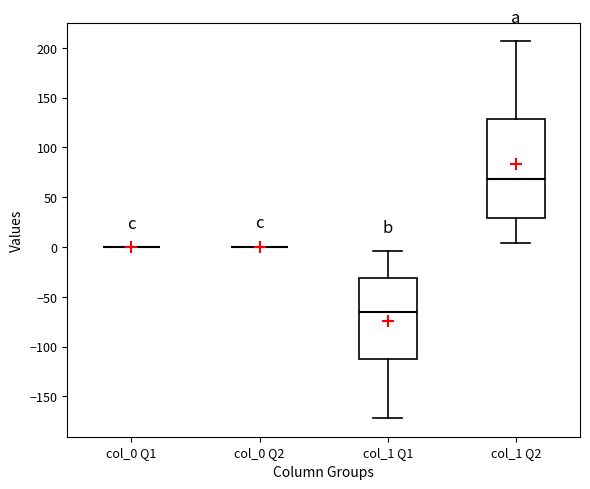

Reading left to right, read every box against the y-axis: the position of its median line, the range the box covers, and the ends of its whiskers. The values are not printed on the chart, so give them approximately, as read against the axis.

col_0 Q1: box collapsed to a line at 0, whiskers 0 to 0
col_0 Q2: box collapsed to a line at 0, whiskers 0 to 0
col_1 Q1: median -65, box -110 to -30, whiskers -170 to -5
col_1 Q2: median 70, box 30 to 130, whiskers 5 to 205